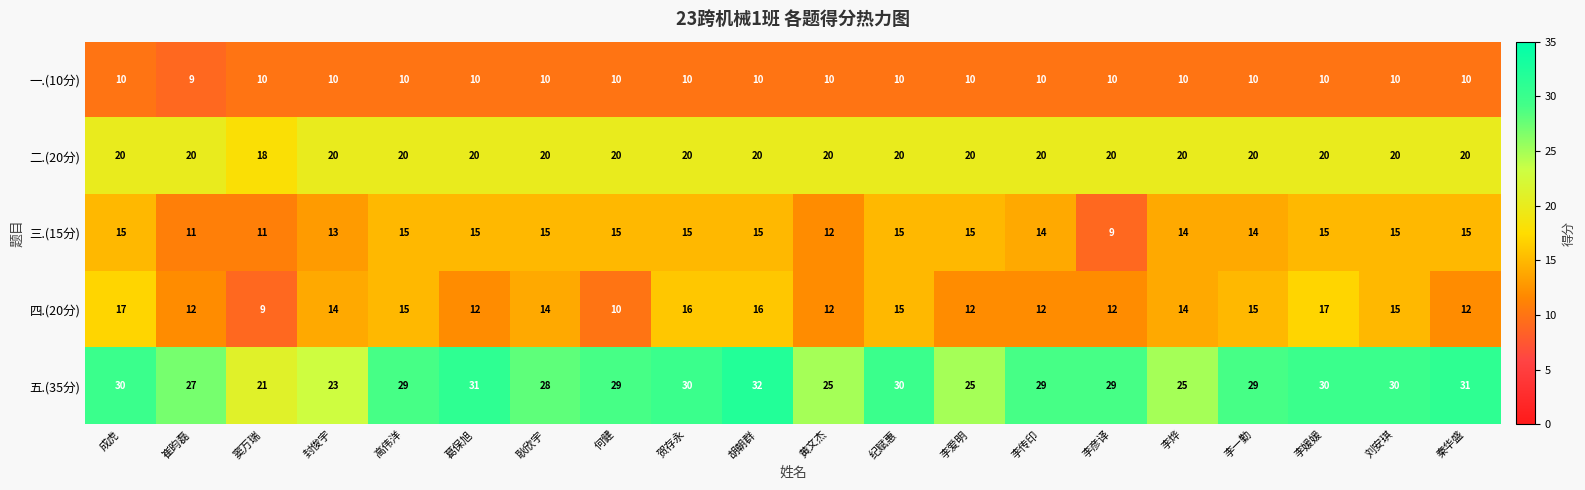

Which series has the largest total across all categories?

五.(35分)